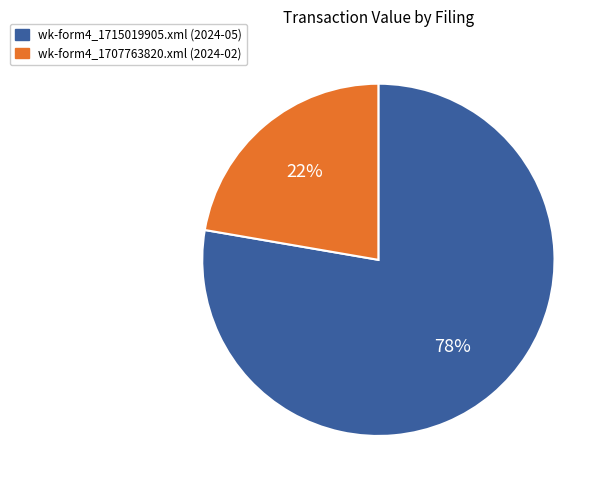

How many segments does this pie chart have?

2